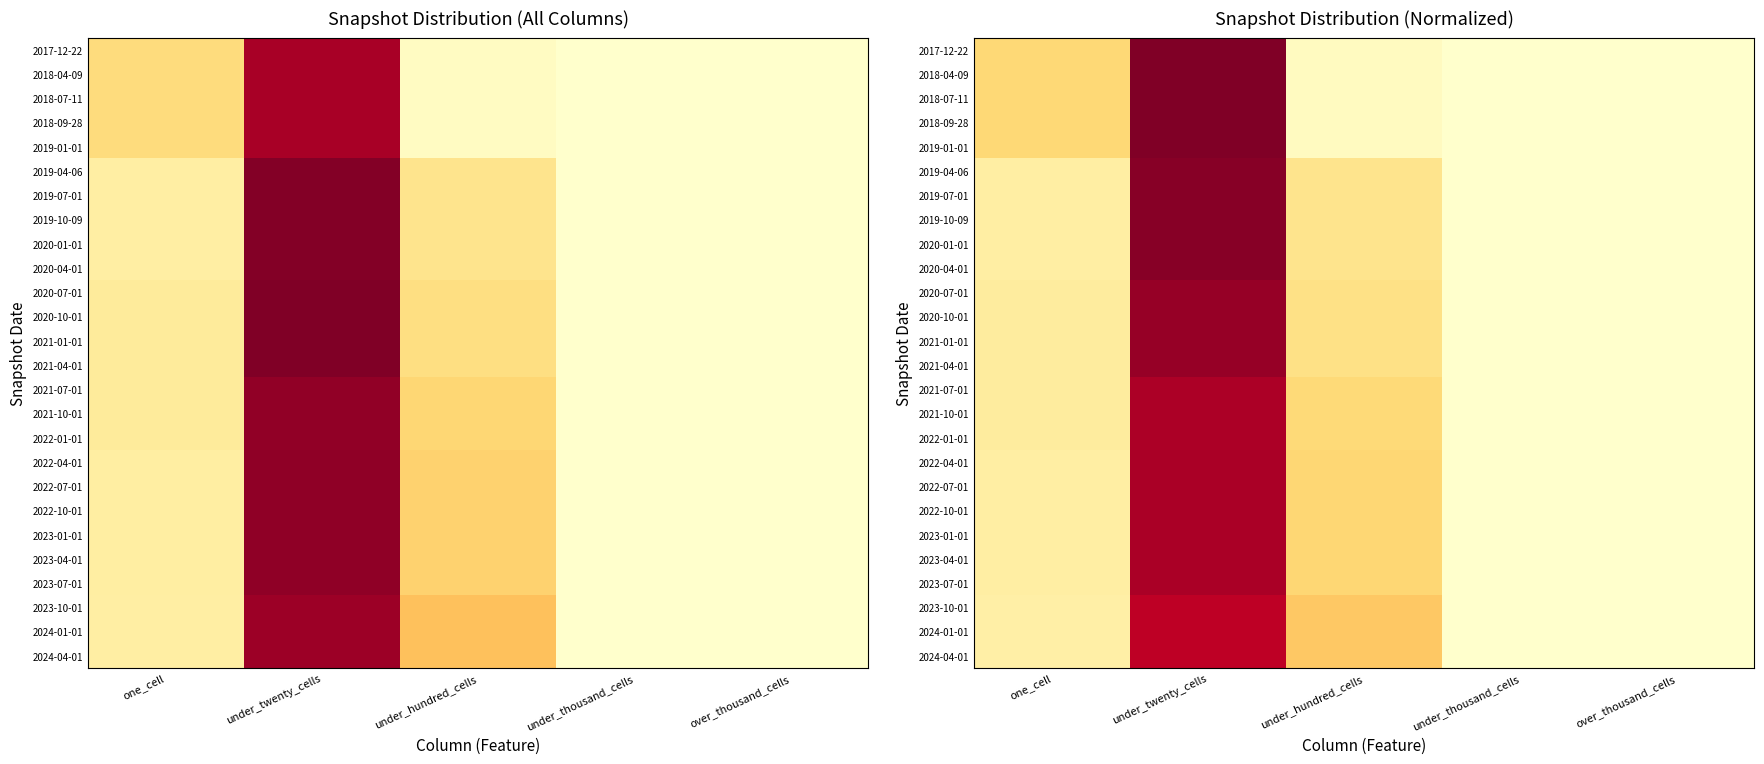

At how many categories does at least one series exceed 0?

3